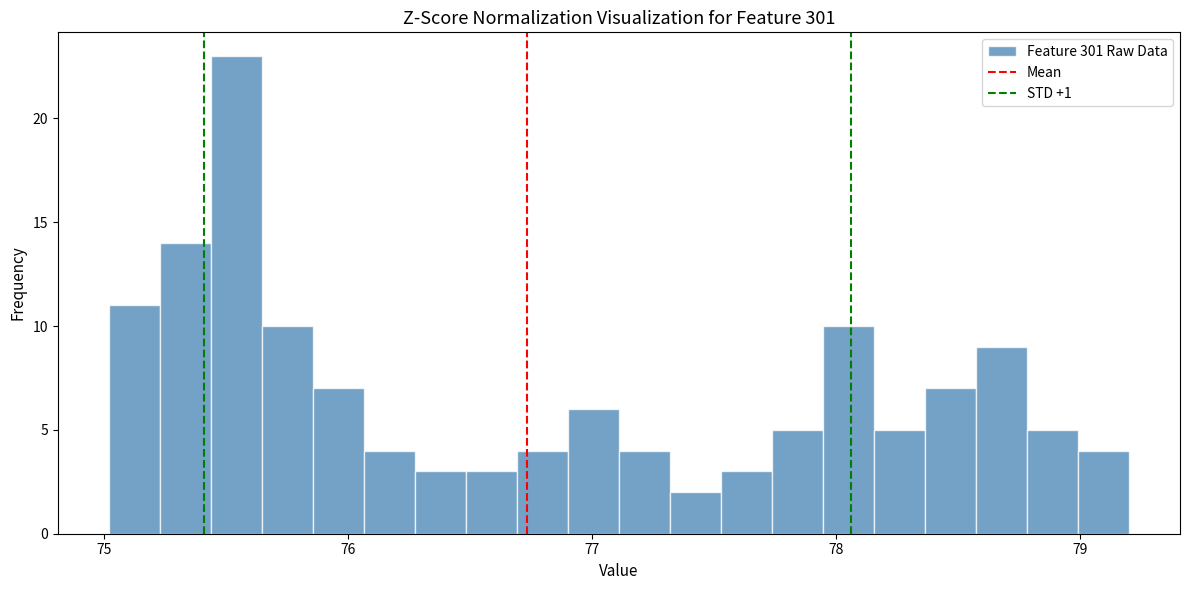

Read against the x-axis, roughly where is the centre of the tallest bar?

75.5